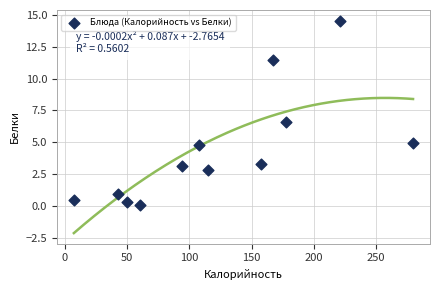

What is the average Y value?

4.4